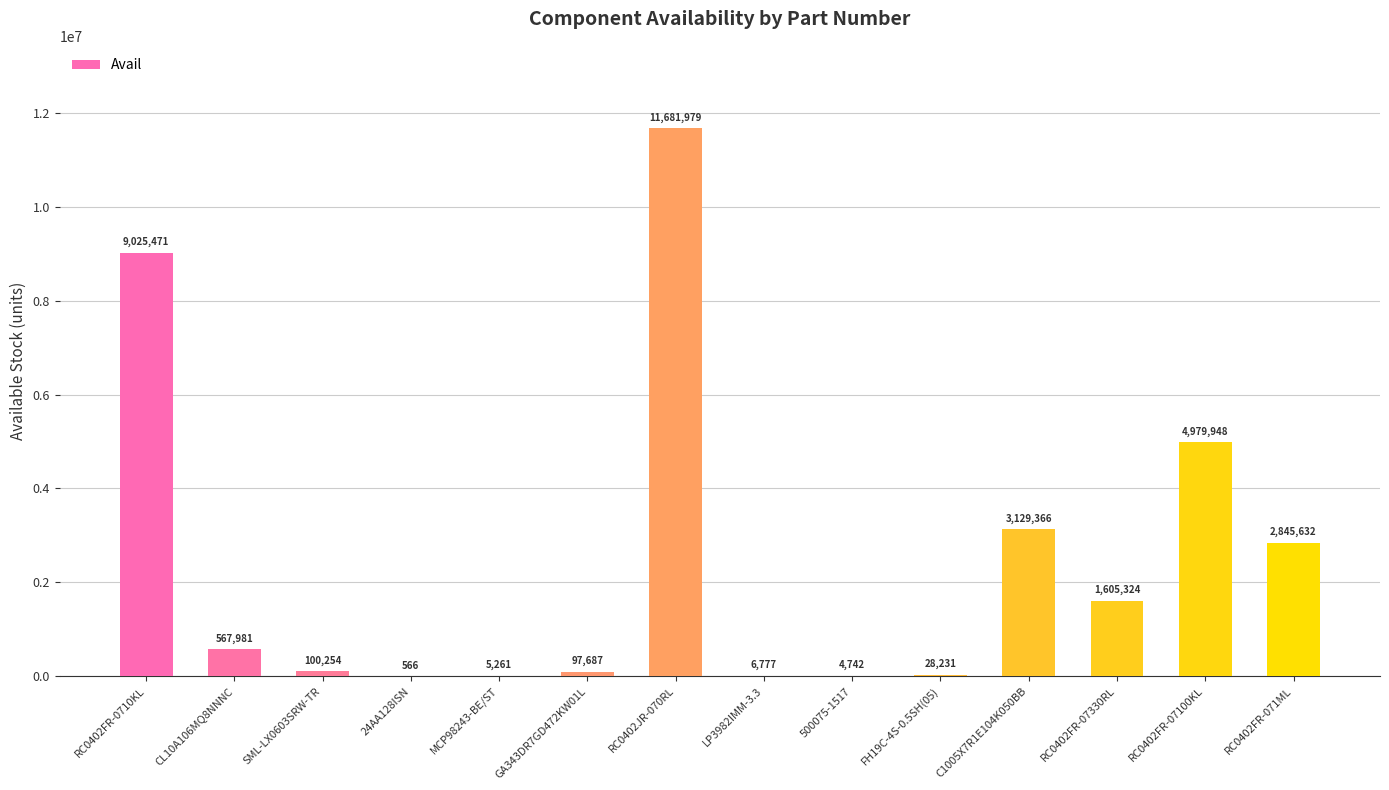

Where does the data first go above 567981?

RC0402FR-0710KL